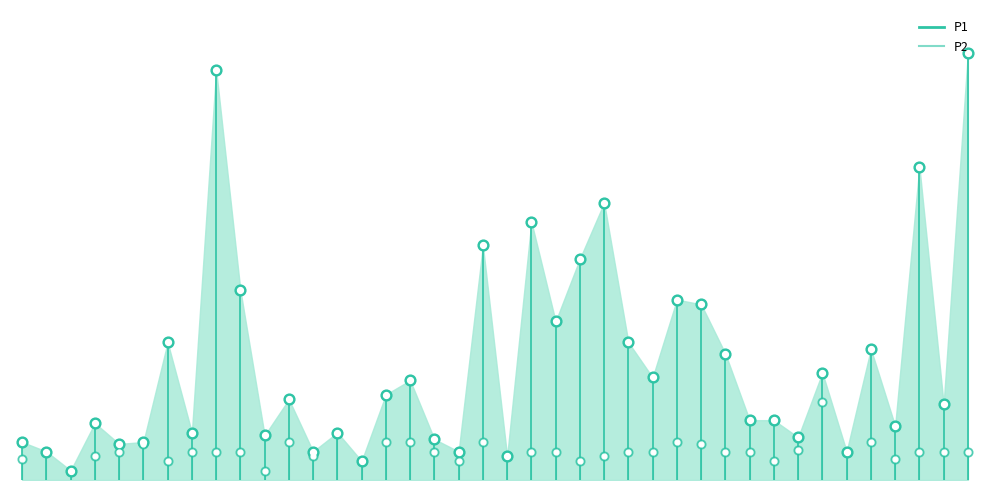

What is the change in value from 13 to 14?

-0.3